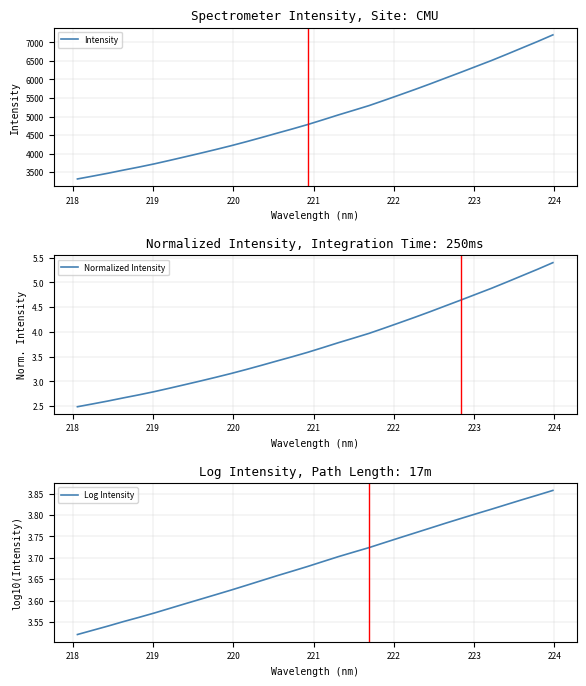

True or false: Normalized Intensity and Log Intensity cross at least once.

True